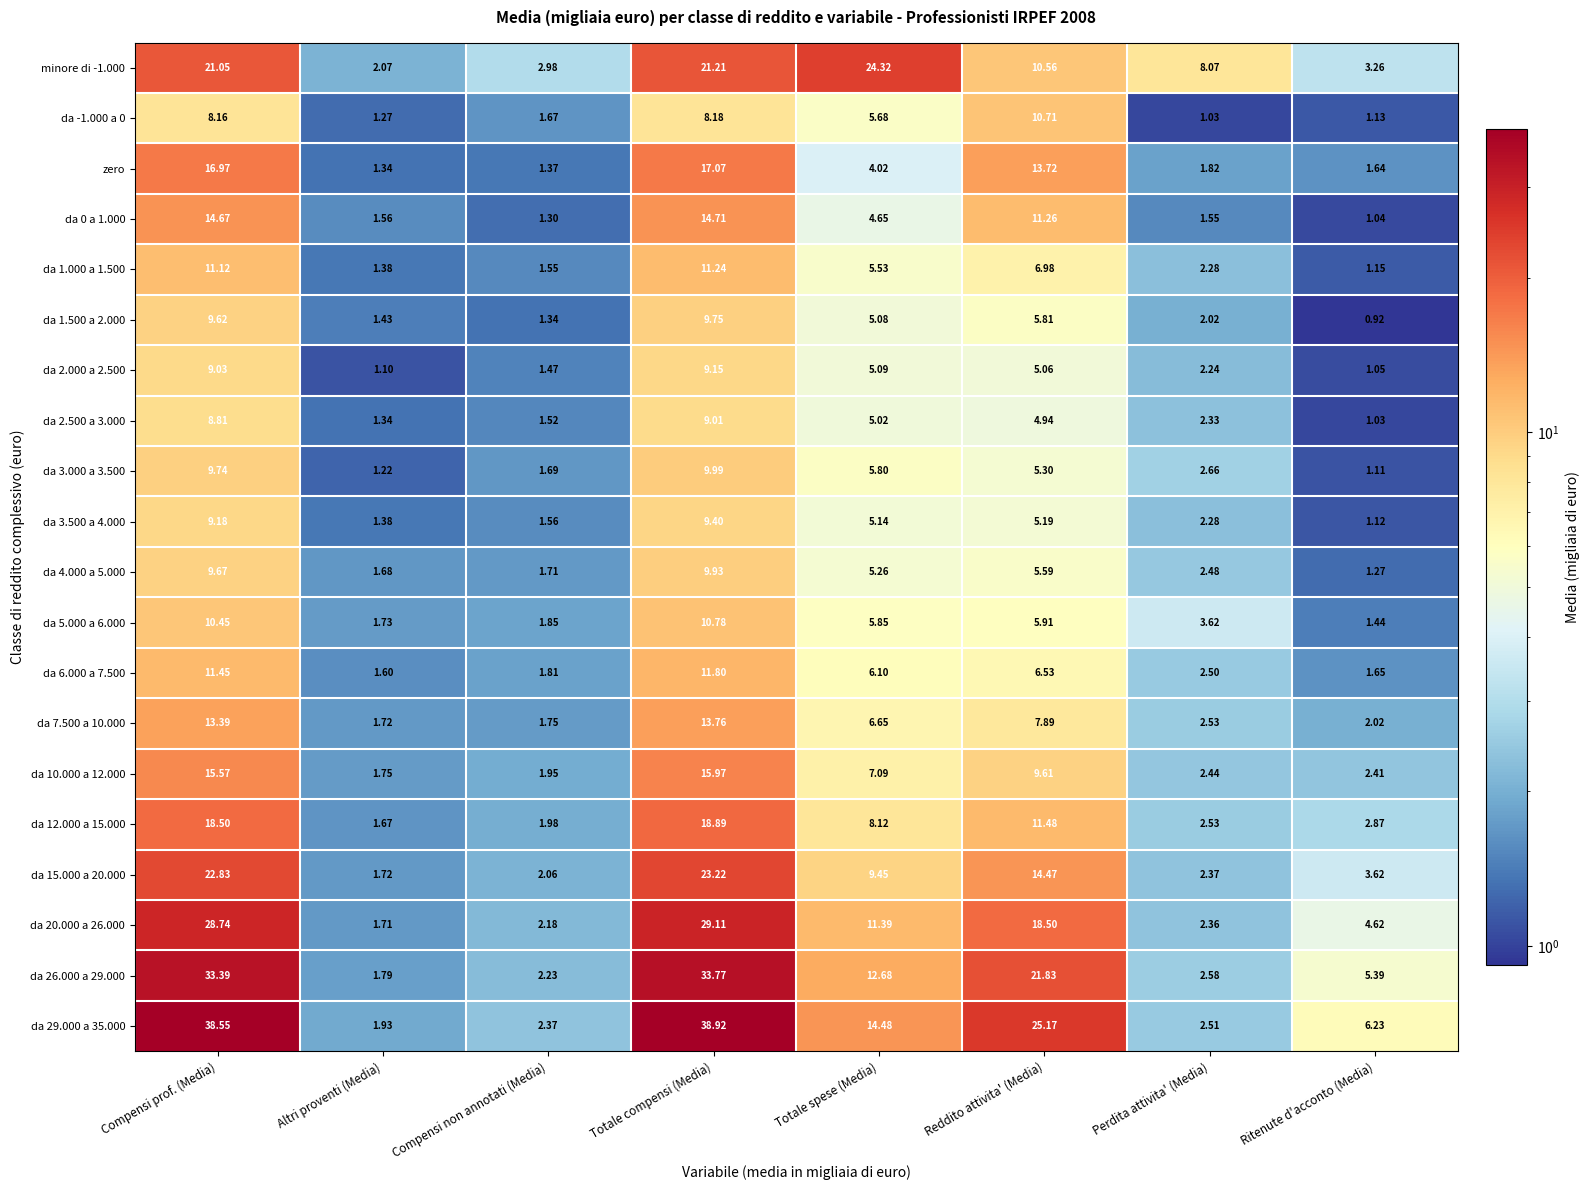

At which category does the chart reach its peak across all series?

Totale compensi (Media)